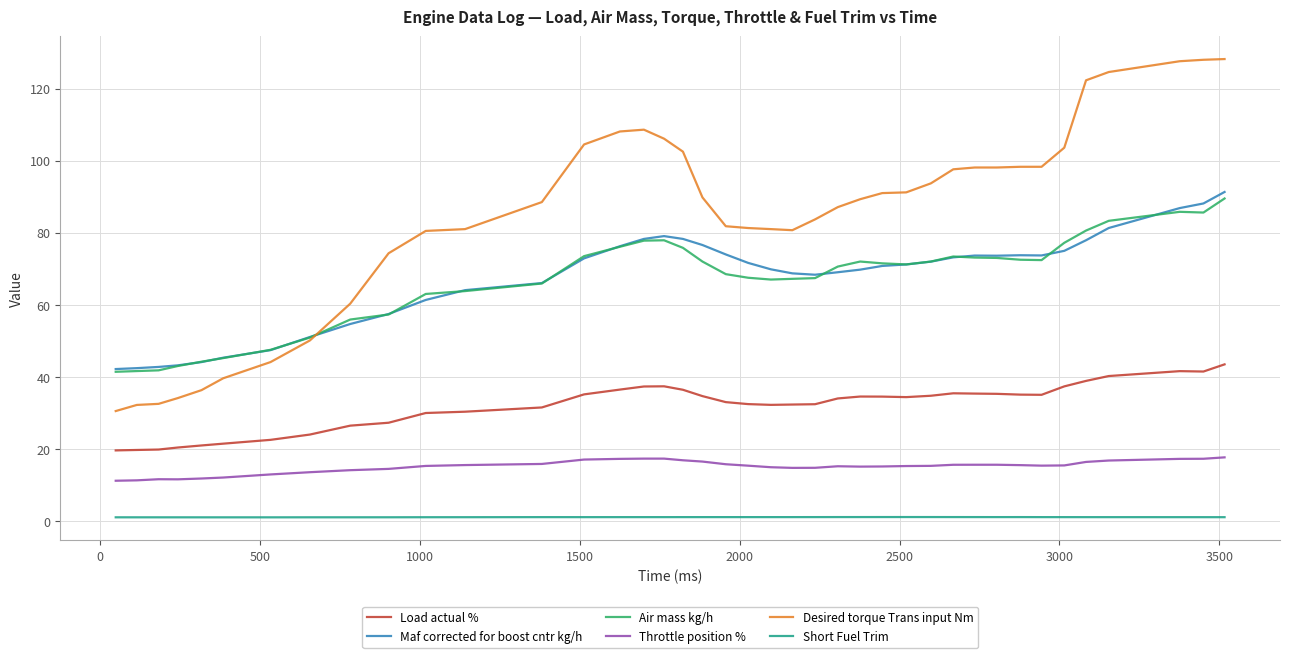

True or false: Air mass kg/h and Load actual % cross at least once.

False